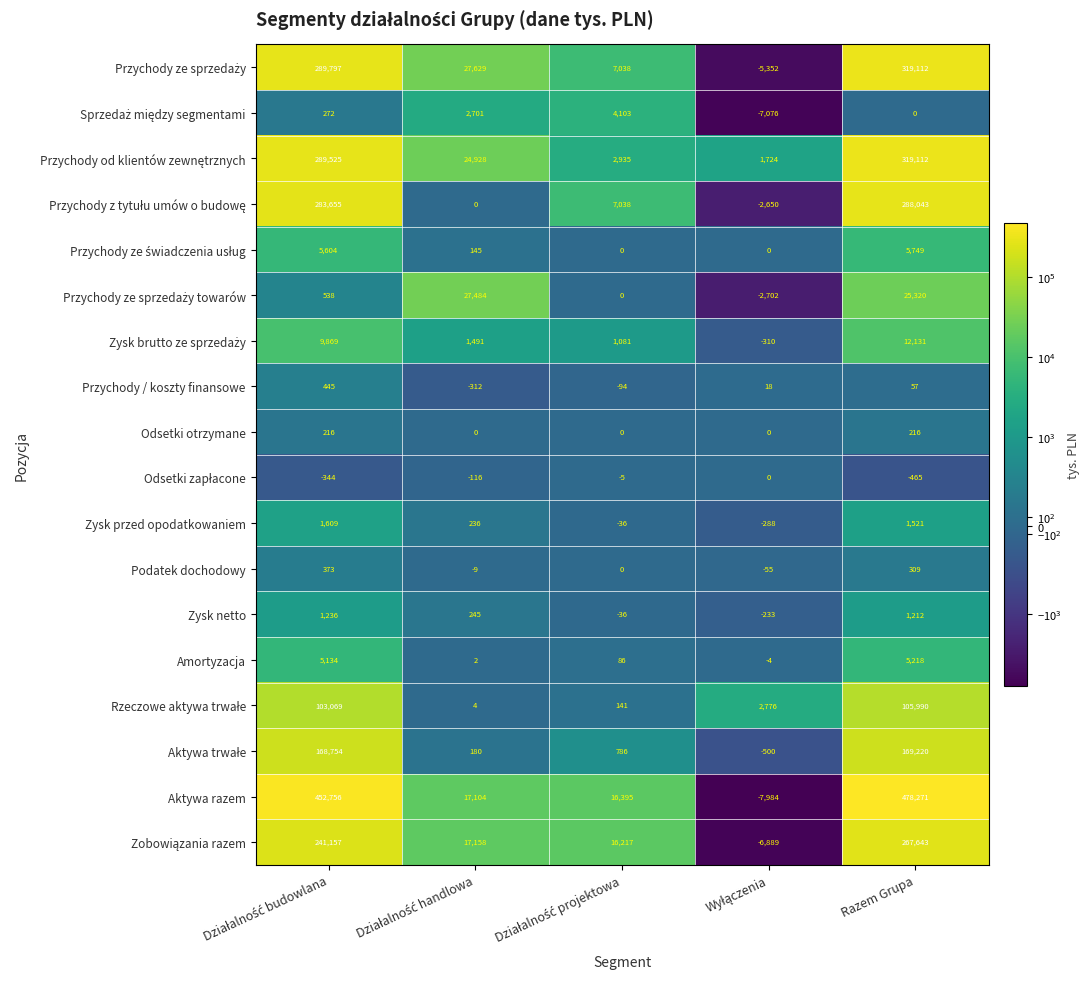

What is the greatest value displayed?

478271